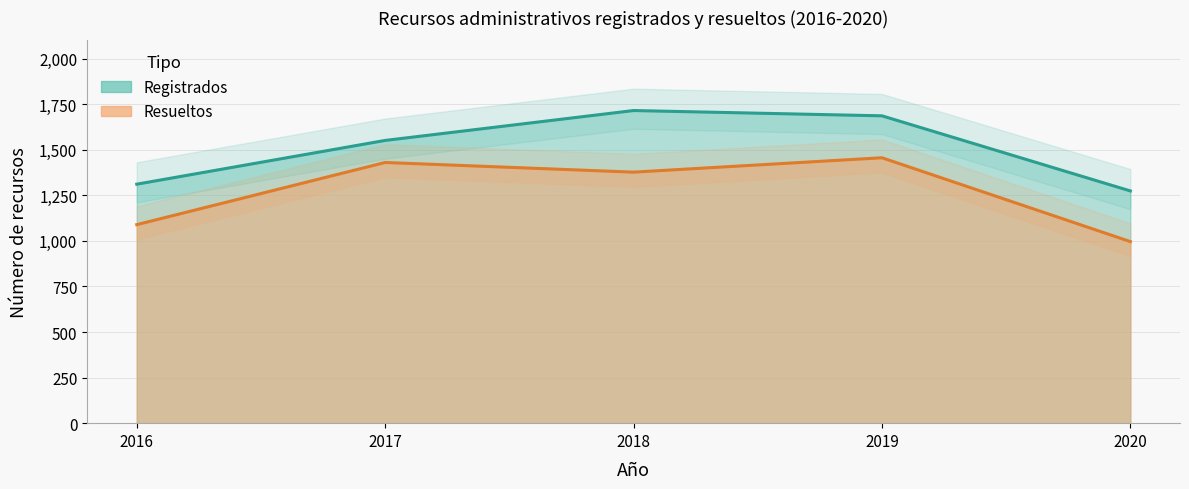

Which category has the highest value across all series?

2018